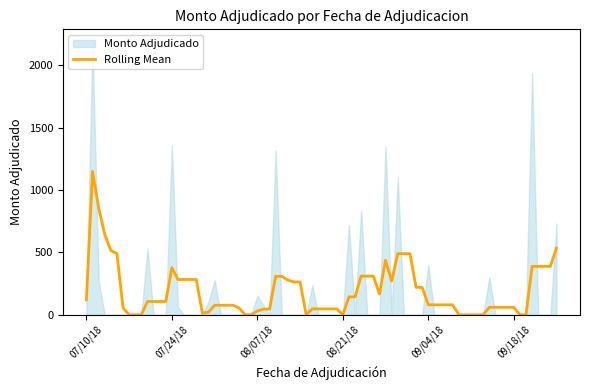

What is the maximum value for Rolling Mean?

1150.5